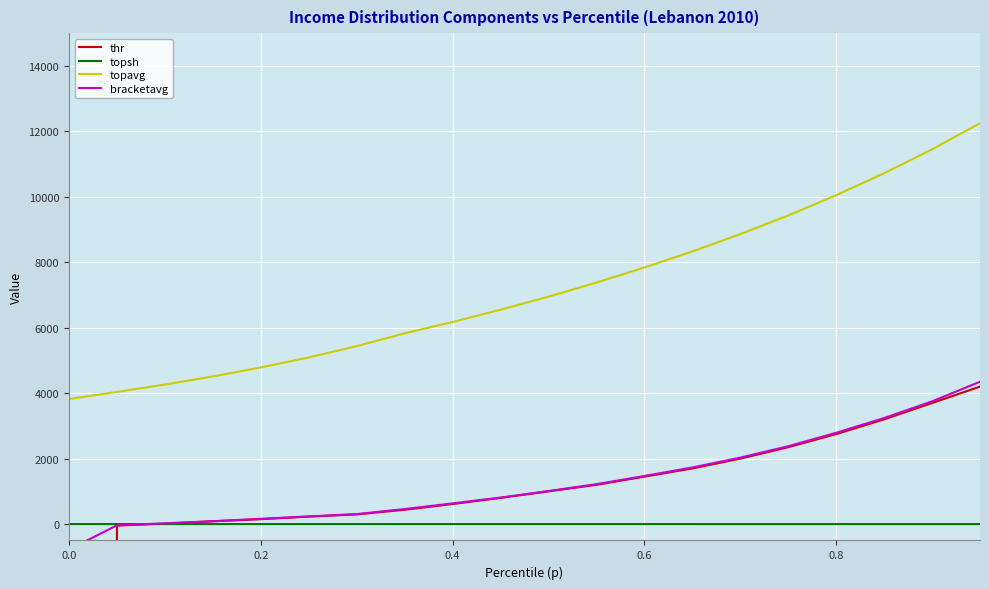

True or false: topsh and topavg cross at least once.

False